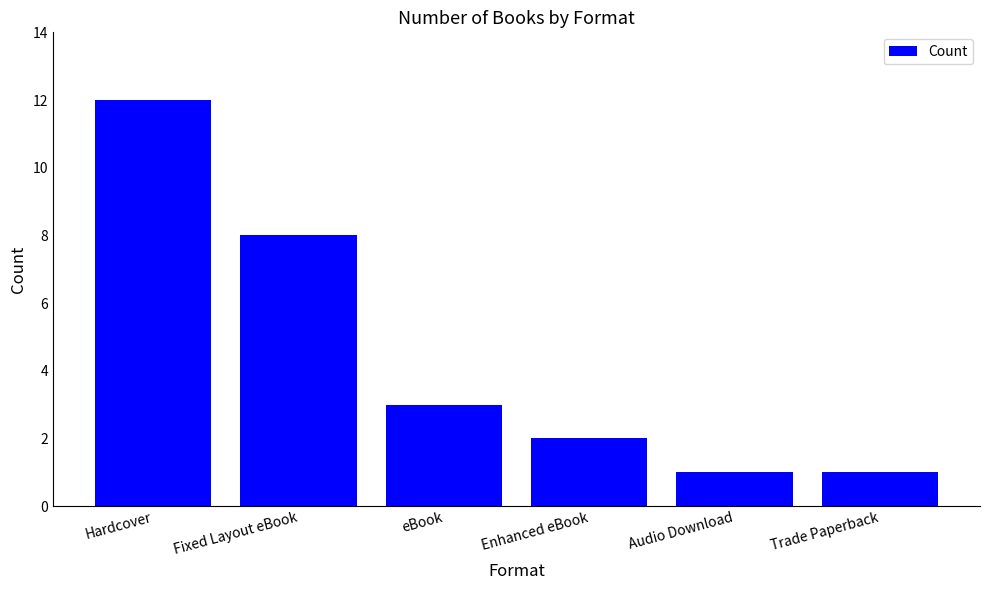

The value at Fixed Layout eBook is 11. True or false?

False